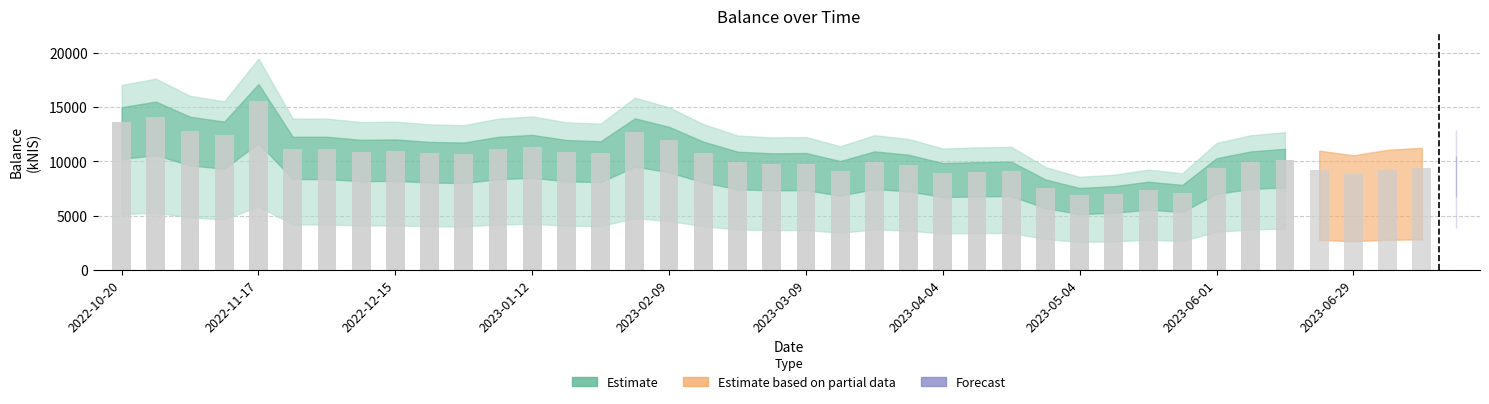

What is the greatest value displayed?

15564.5